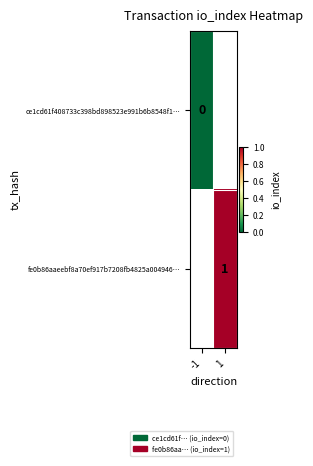

True or false: fe0b86aaeebf8a70ef917b7208fb4825a004946… has a value of 1 at 1.

True